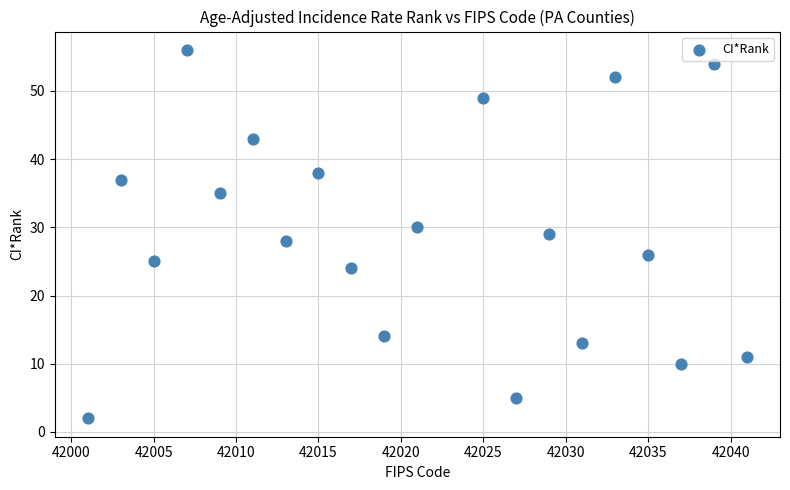

What is the range of X values (max minus min)?

40